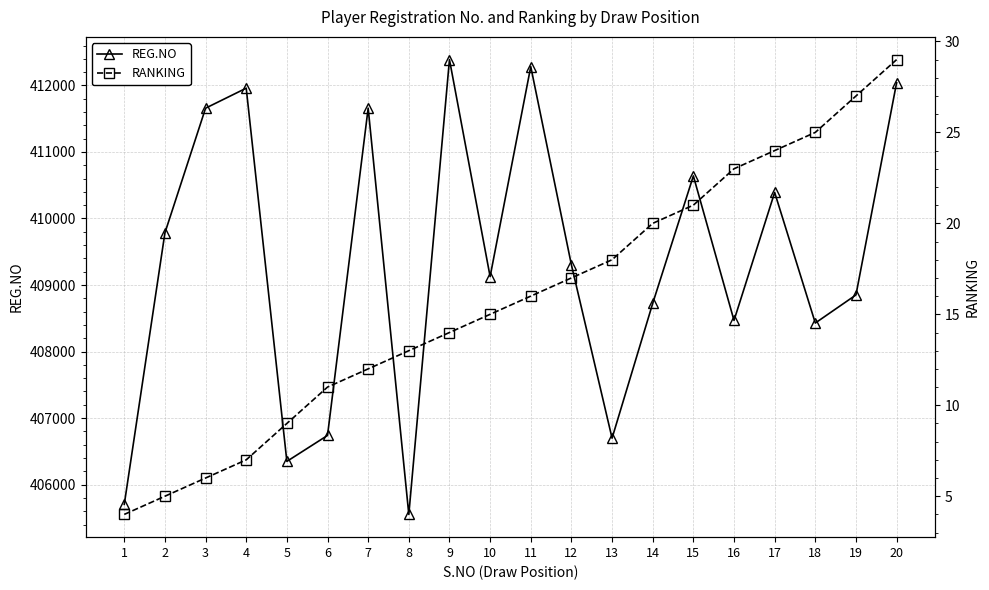

What is the difference between the second highest and second lowest values in the REG.NO series?

6580